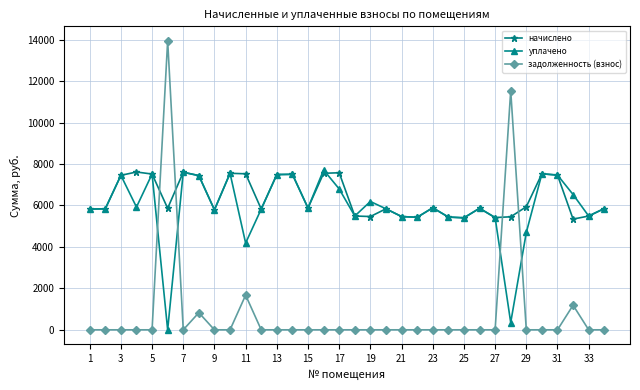

Which series has the largest range (max minus min)?

задолженность (взнос)